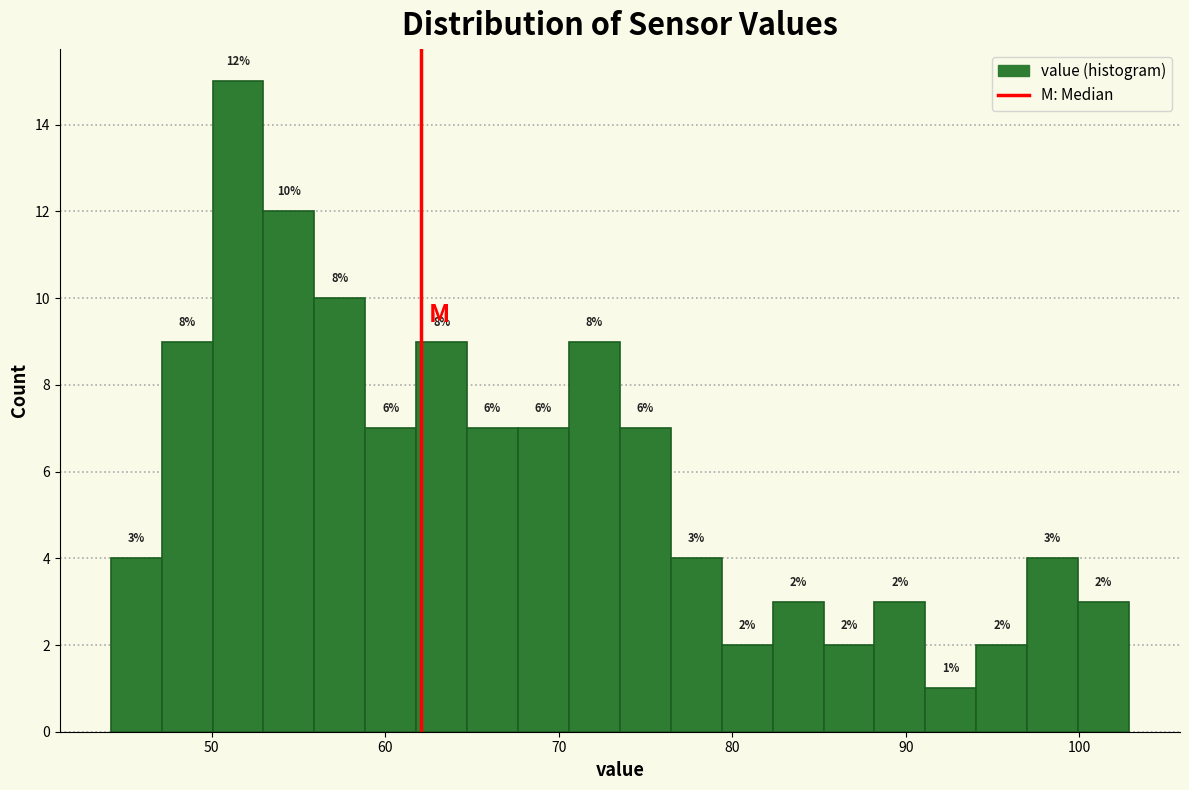

Around what value on the x-axis is the tallest bar? Give the approximate position of its centre, as read against the axis.

52